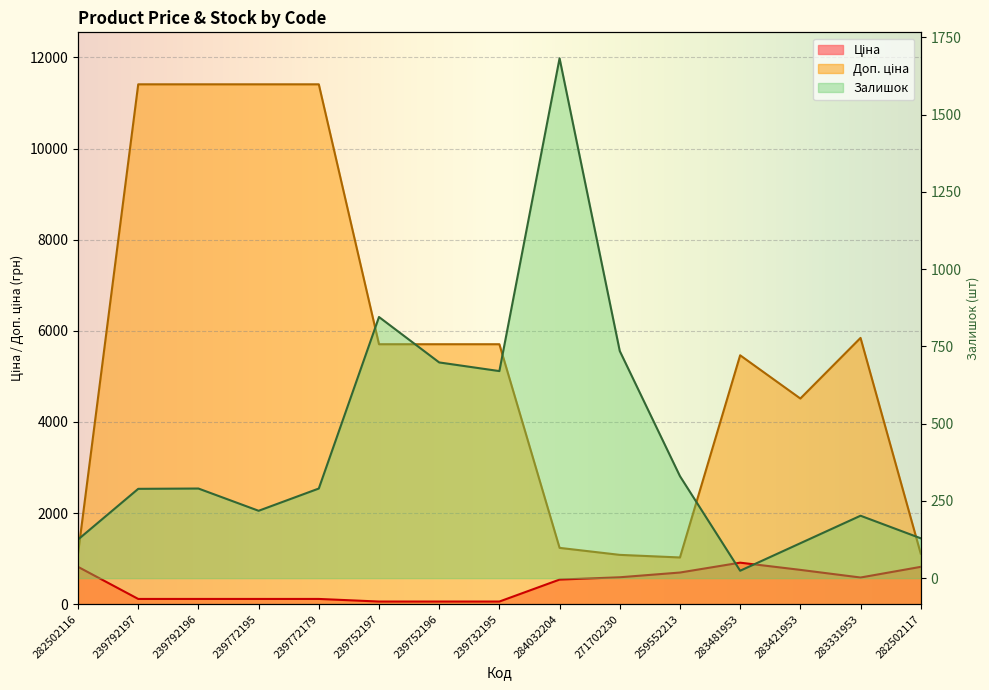

What is the smallest value displayed?

24.0